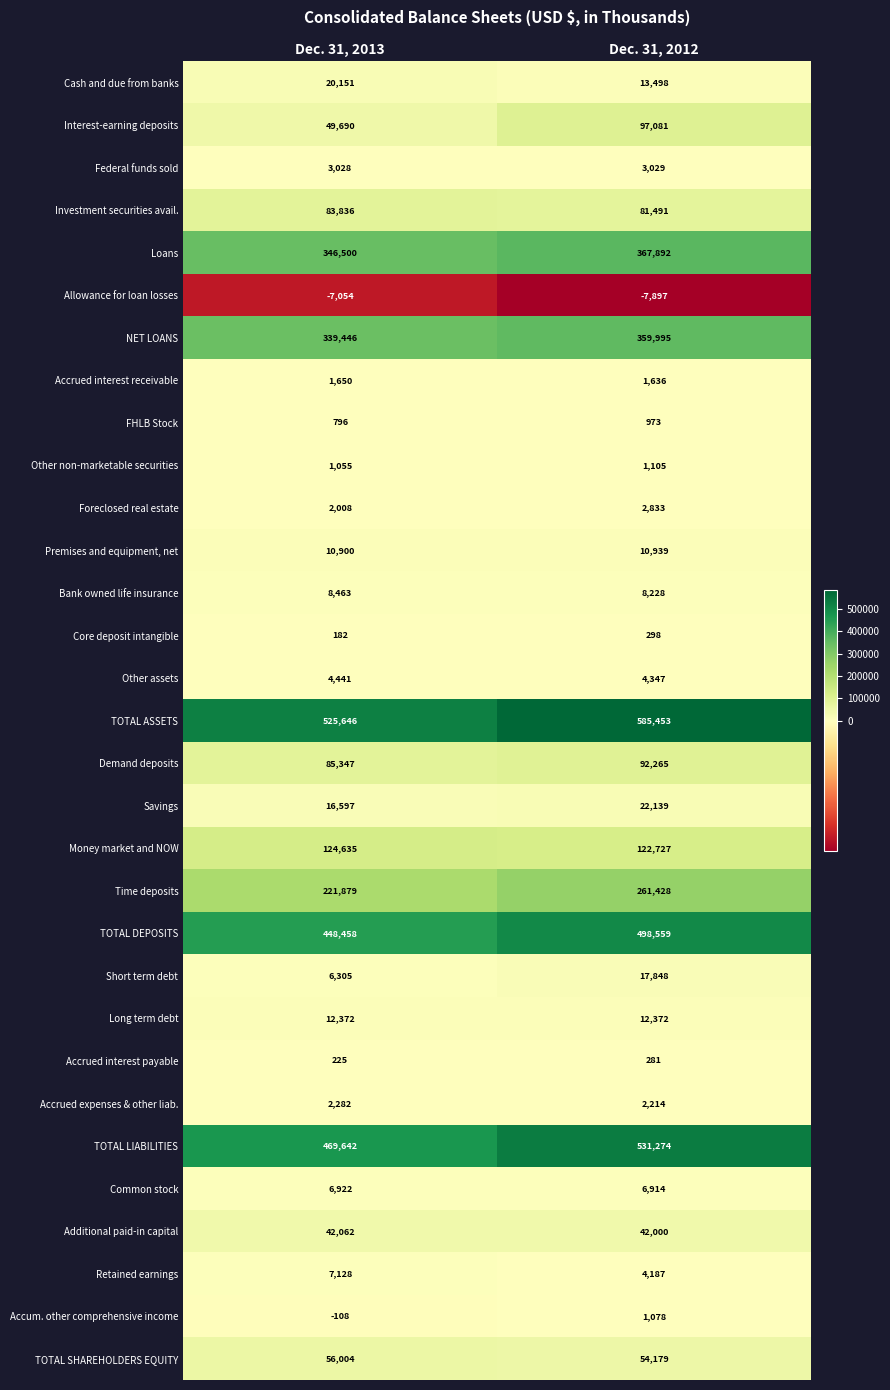

Which series changed the most between Dec. 31, 2013 and Dec. 31, 2012?

TOTAL LIABILITIES